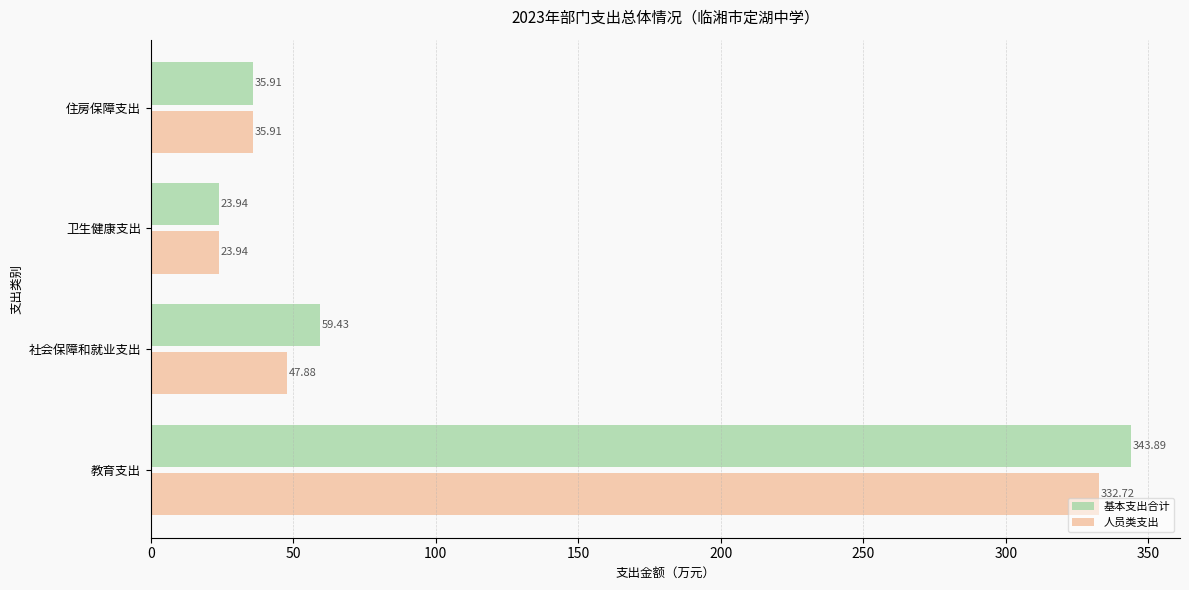

Is the value of 人员类支出 at 社会保障和就业支出 greater than the value of 基本支出合计 at 住房保障支出?

Yes